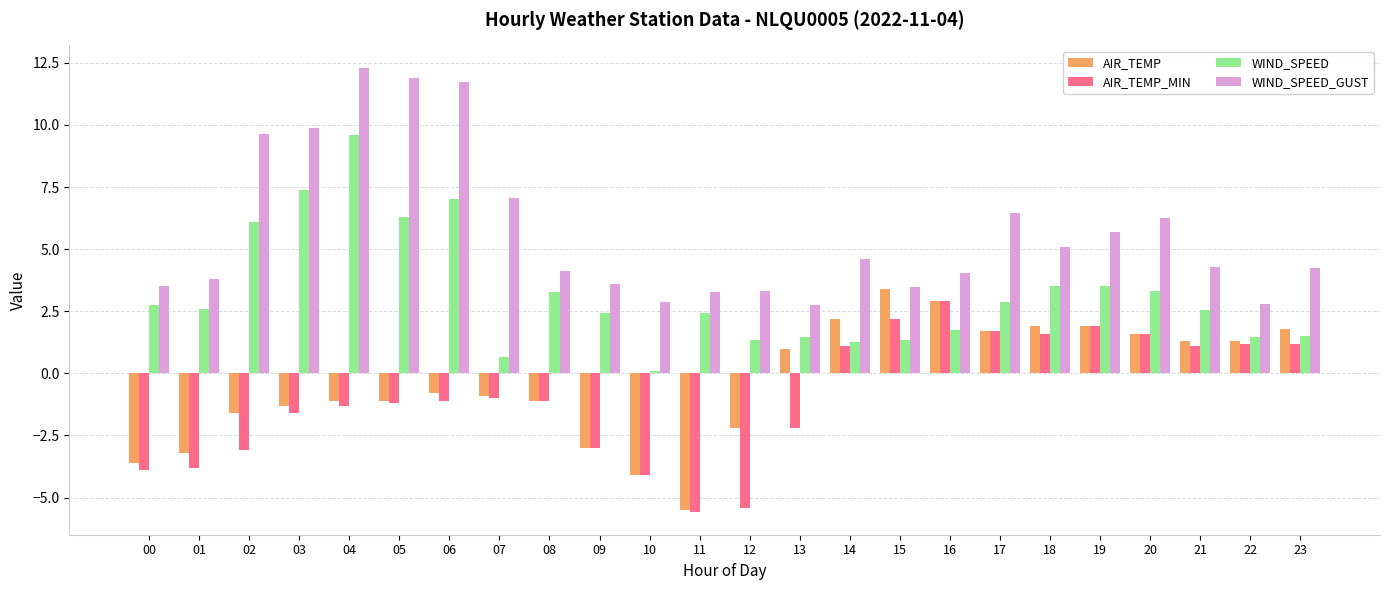

Count the number of data series in this chart.

4